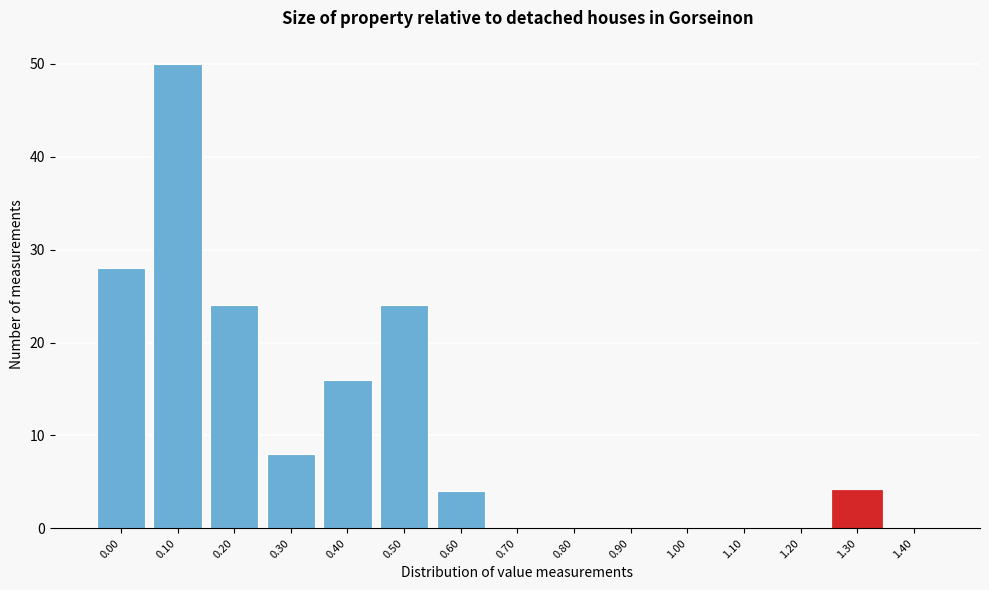

Reading right to left, what are all the values shown in this chart?

1.40=0	1.30=4	1.20=0	1.10=0	1.00=0	0.90=0	0.80=0	0.70=0	0.60=4	0.50=24	0.40=16	0.30=8	0.20=24	0.10=50	0.00=28